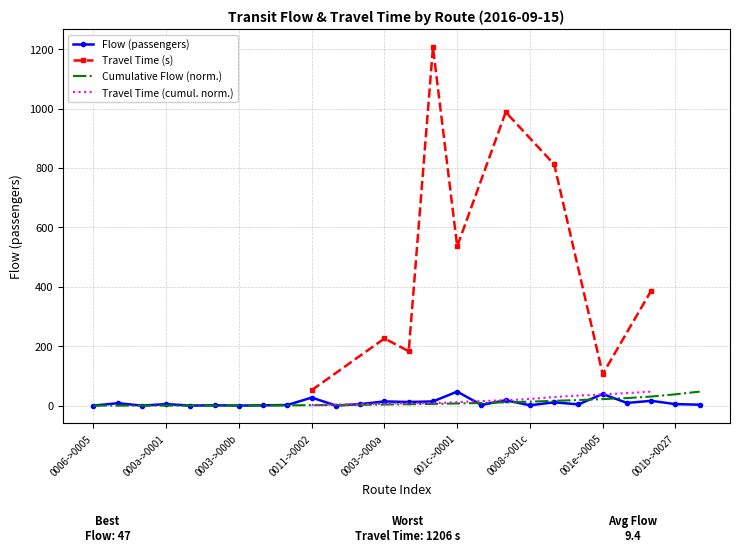

List the labels in order of value, largest first.

15, 21, 9, 17, 23, 12, 14, 13, 19, 22, 000a->0001, 0011->0002, 11, 24, 20, 25, 001b->0027, 16, 001c->0001, 001e->0005, 18, 0006->0005, 0003->000b, 0003->000a, 0008->001c, 10